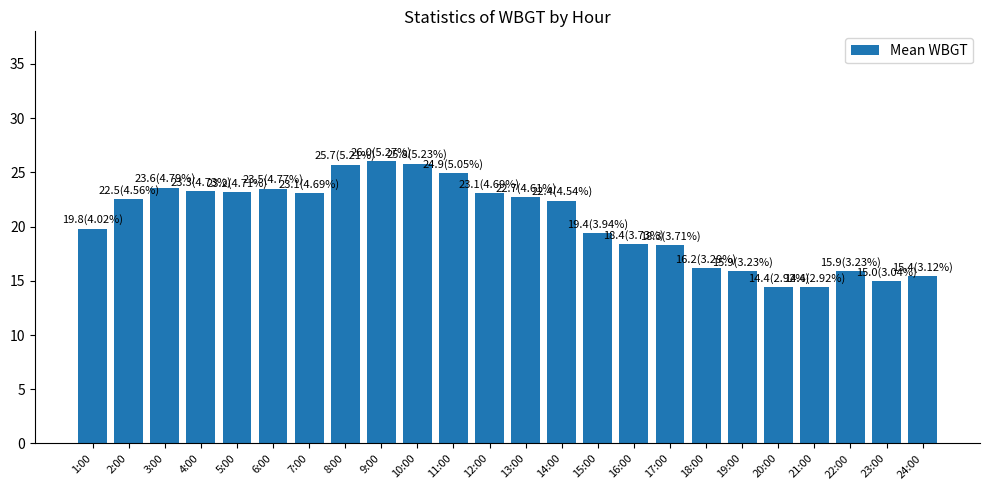

What is the minimum value shown in the chart?

14.4